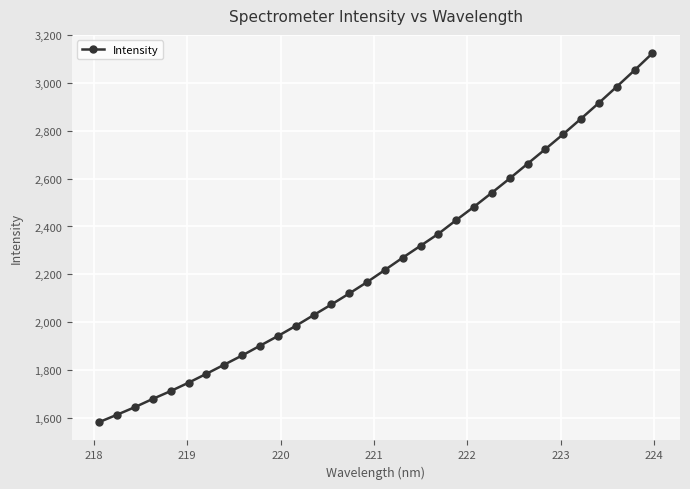

Is this an area chart (filled region under the line)?

No